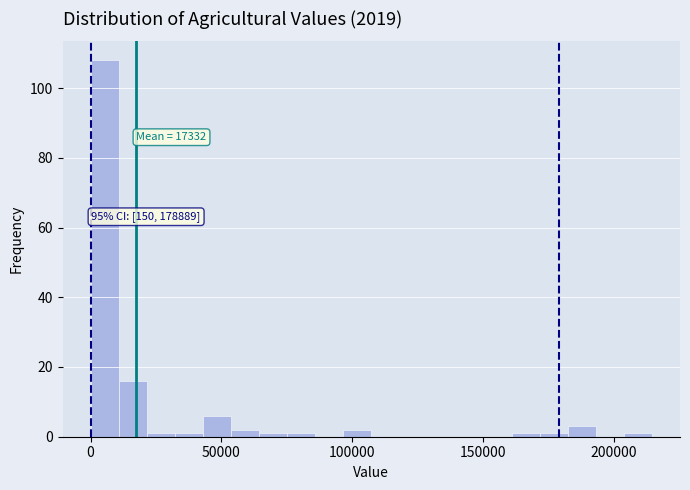

Around what value on the x-axis is the tallest bar? Give the approximate position of its centre, as read against the axis.

5000